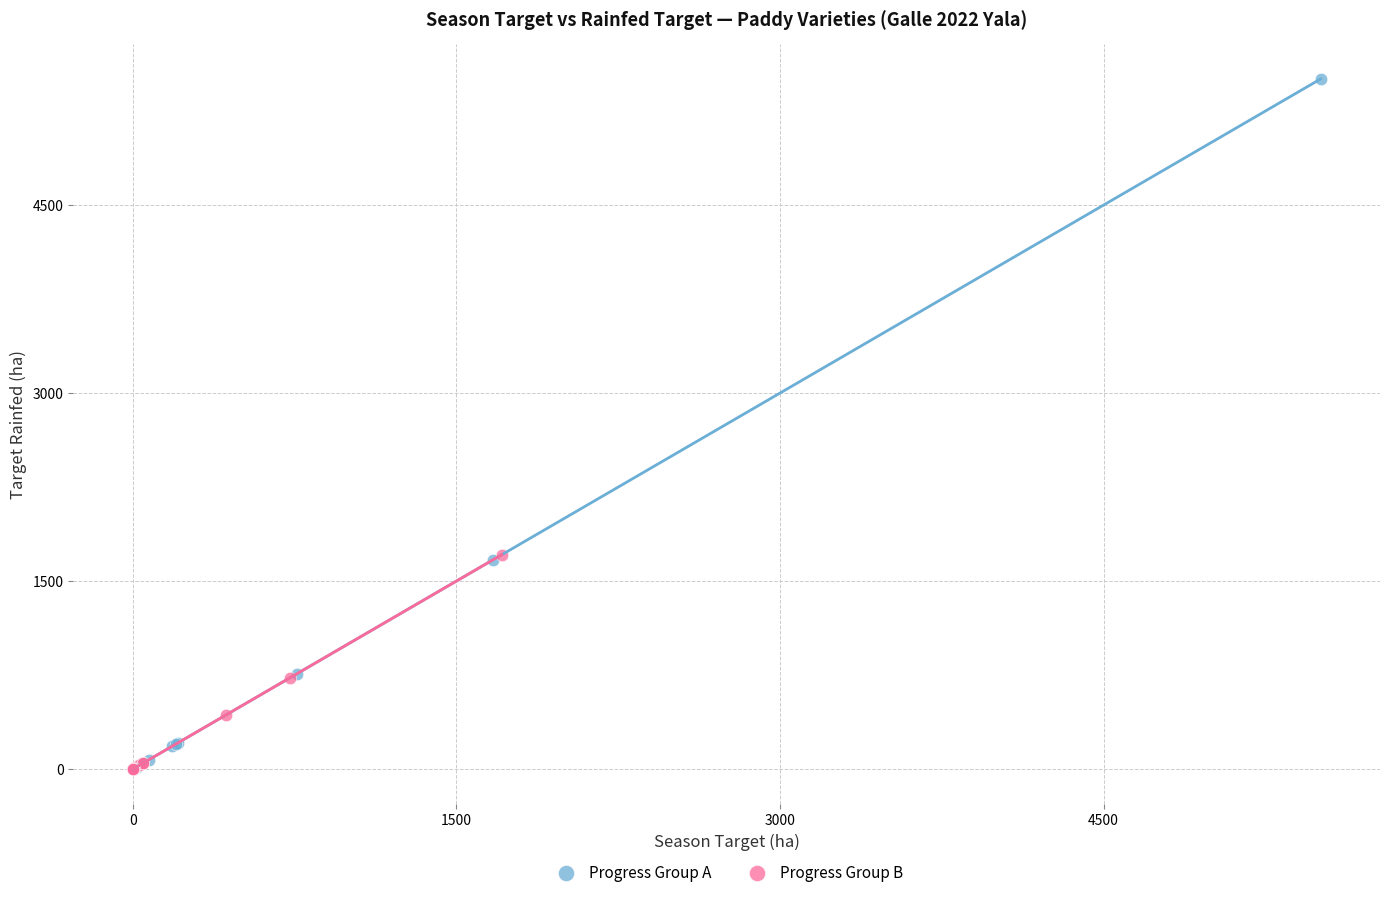

Which series has the largest Y range (max minus min)?

Progress Group A